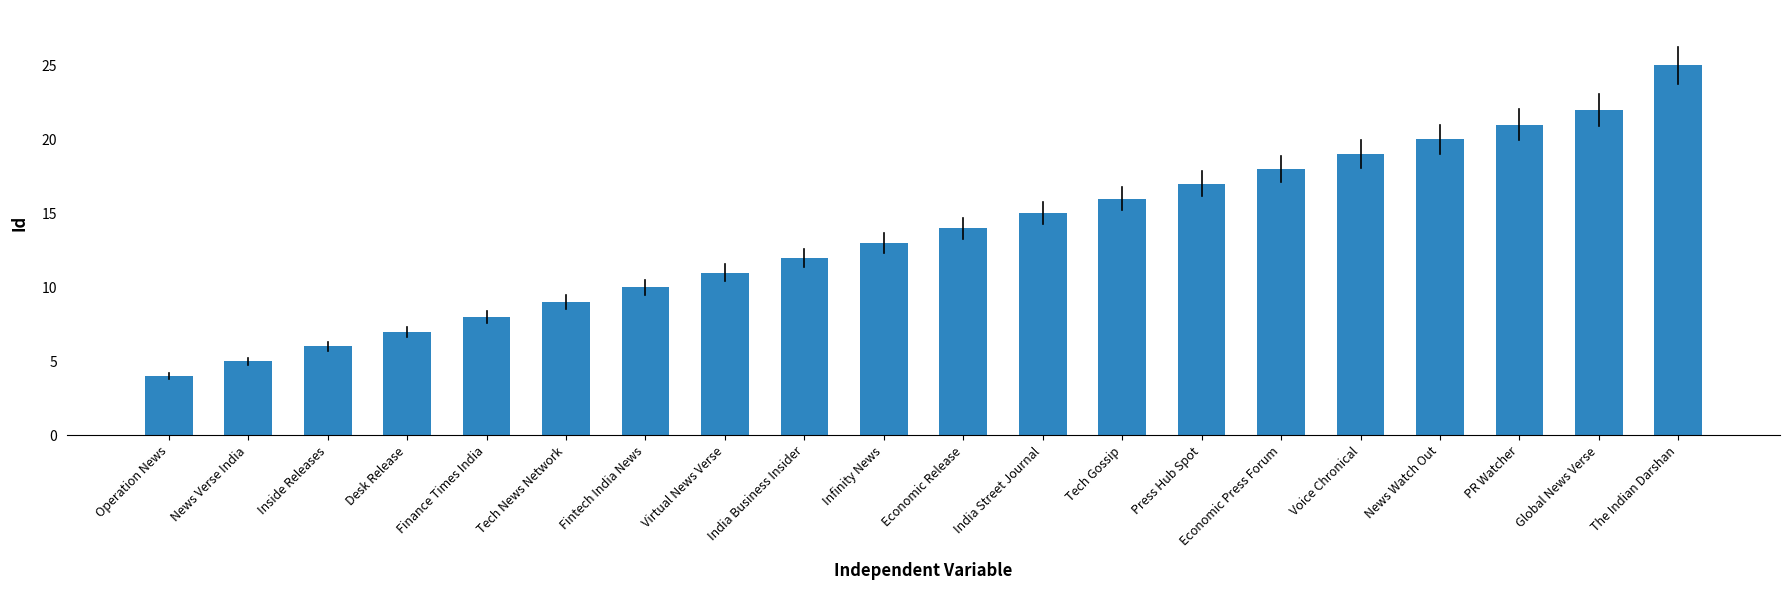

How many data points does each series have?

20